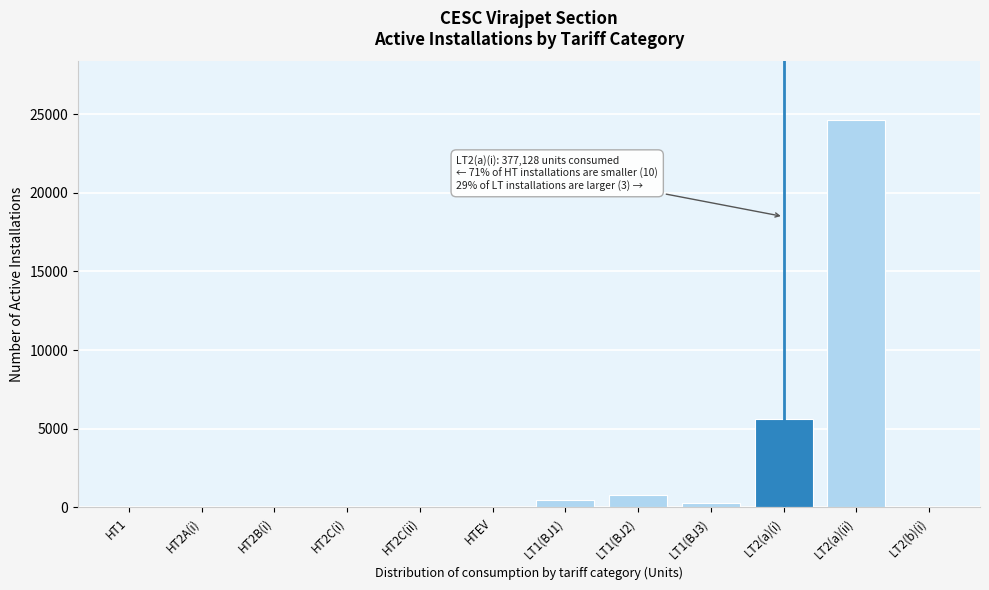

At which label is the value closest to 12325?

LT2(a)(i)